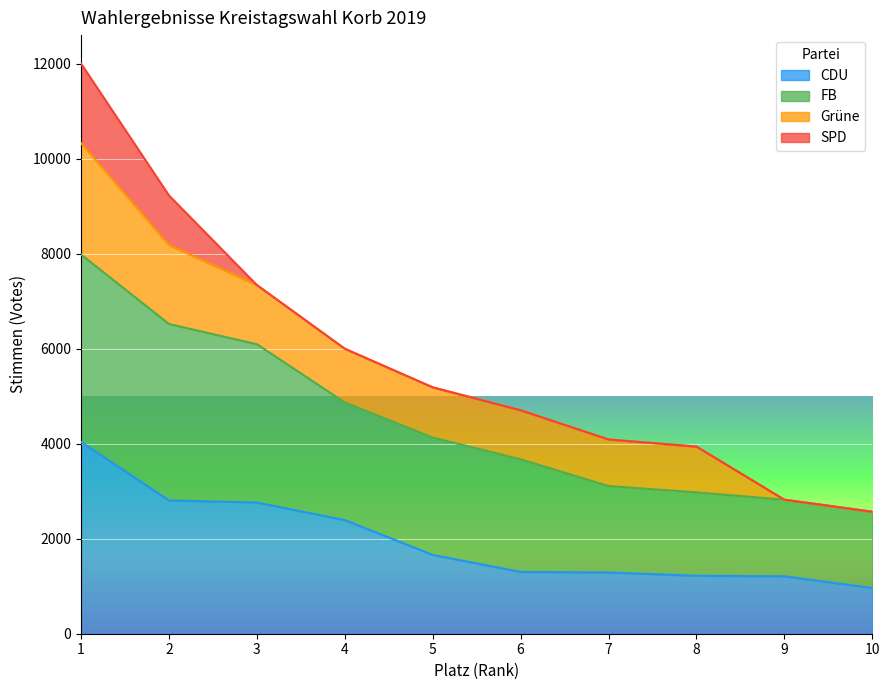

What is the maximum value for CDU?

4040